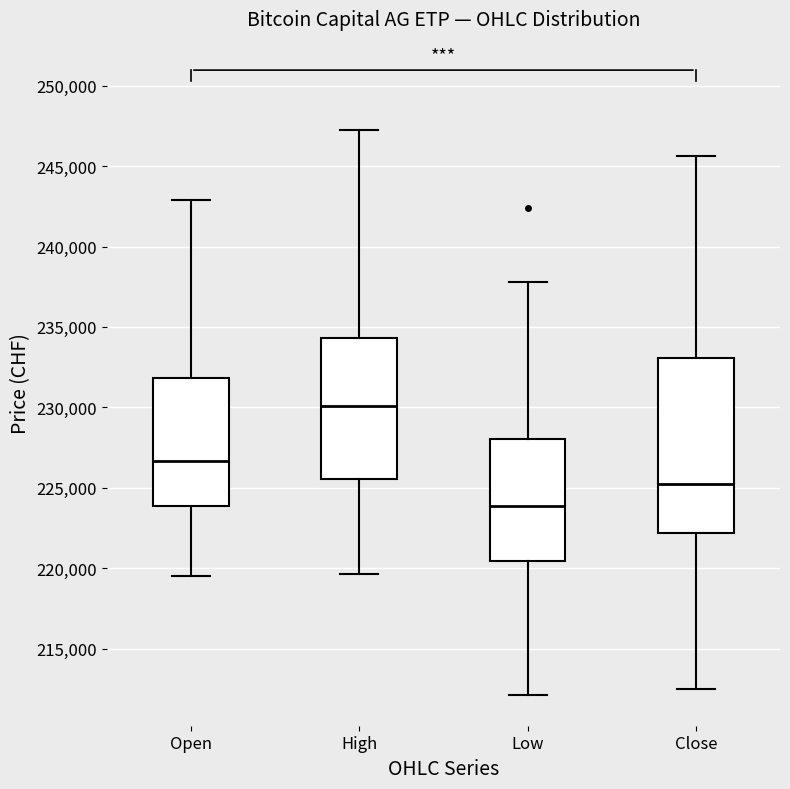

Reading left to right, transcribe this box plot: for each box, give where its median line is, the range the box spans, and where its two whiskers end, as read against the y-axis. The values are not printed on the chart, so give them approximately, as read against the axis.

Open: median 226500, box 224000 to 232000, whiskers 219500 to 243000
High: median 230000, box 225500 to 234500, whiskers 219500 to 247500
Low: median 224000, box 220500 to 228000, whiskers 212000 to 238000
Close: median 225000, box 222000 to 233000, whiskers 212500 to 245500